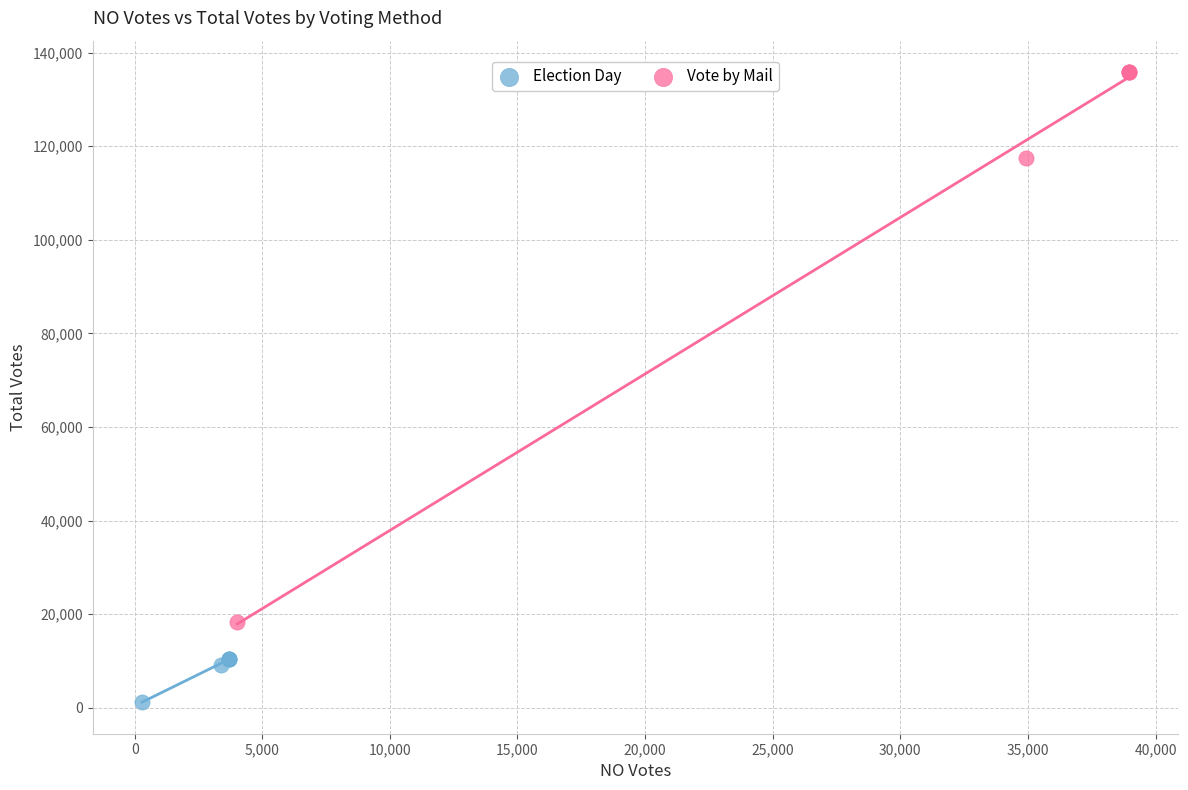

Which series contains the highest Y value?

Vote by Mail